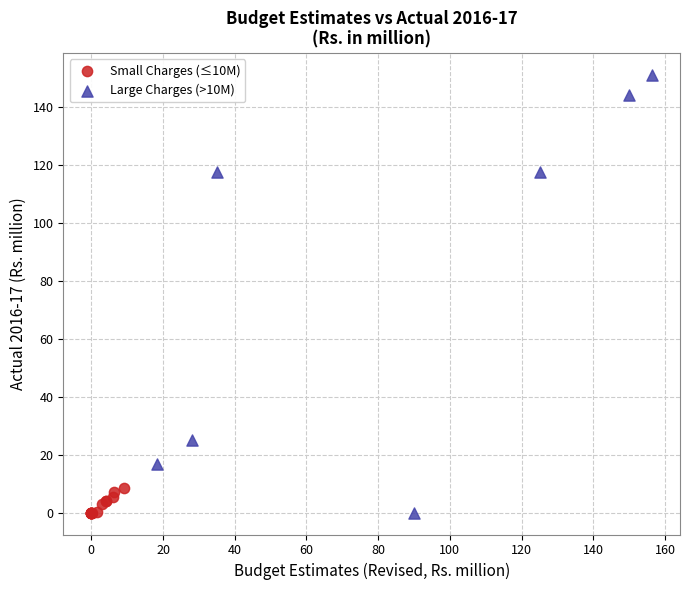

Which series has the widest spread of Y values?

Large Charges (>10M)